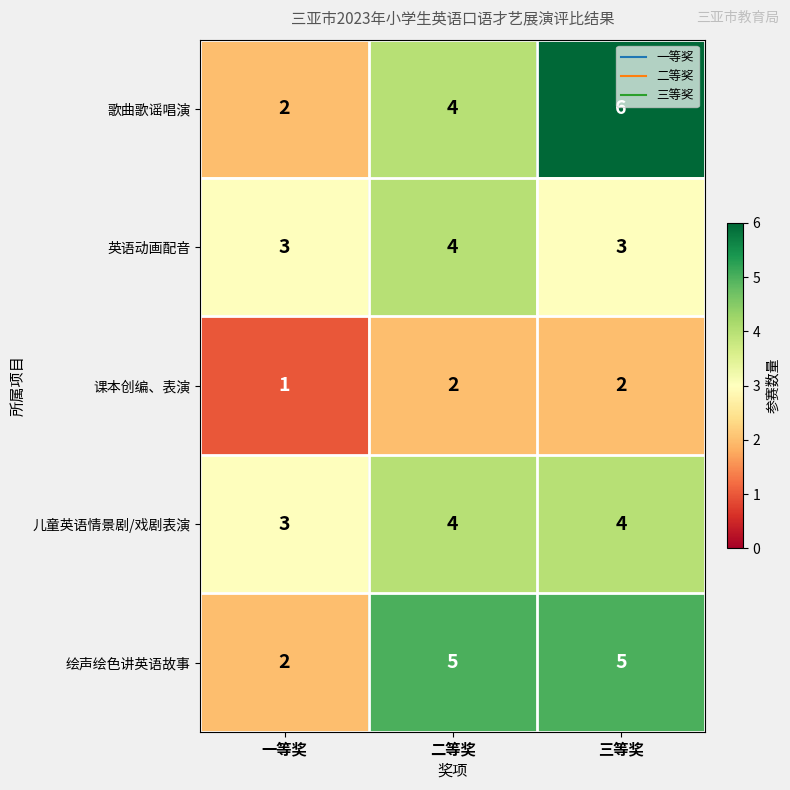

At how many categories does at least one series exceed 1?

3